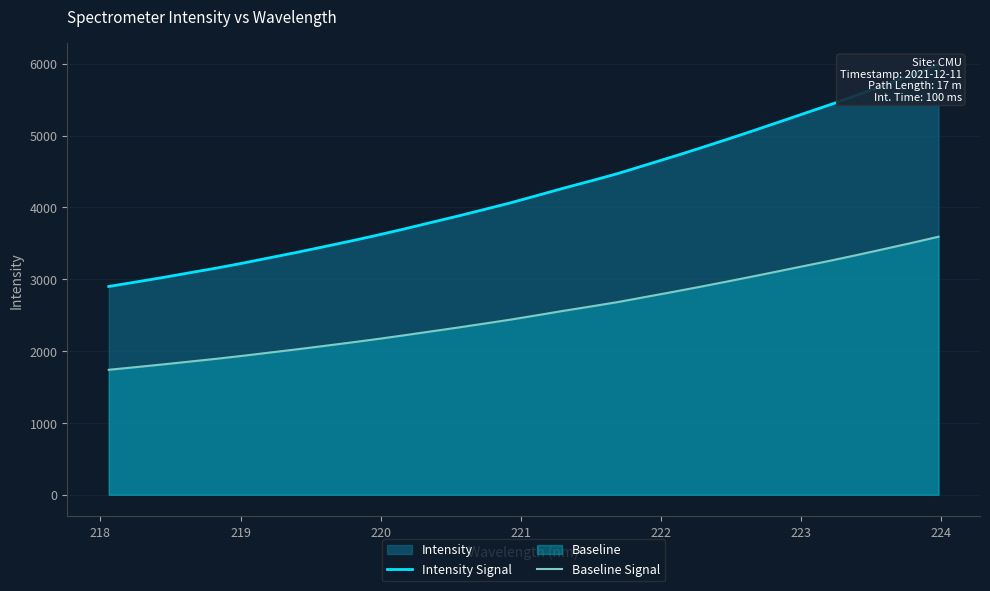

Which series has the largest total across all categories?

Intensity Signal